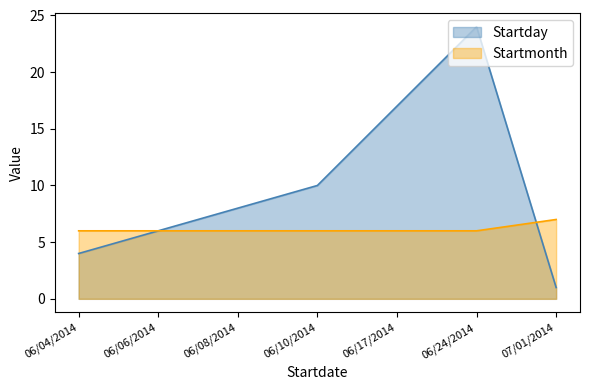

What is the minimum value for Startday?

1